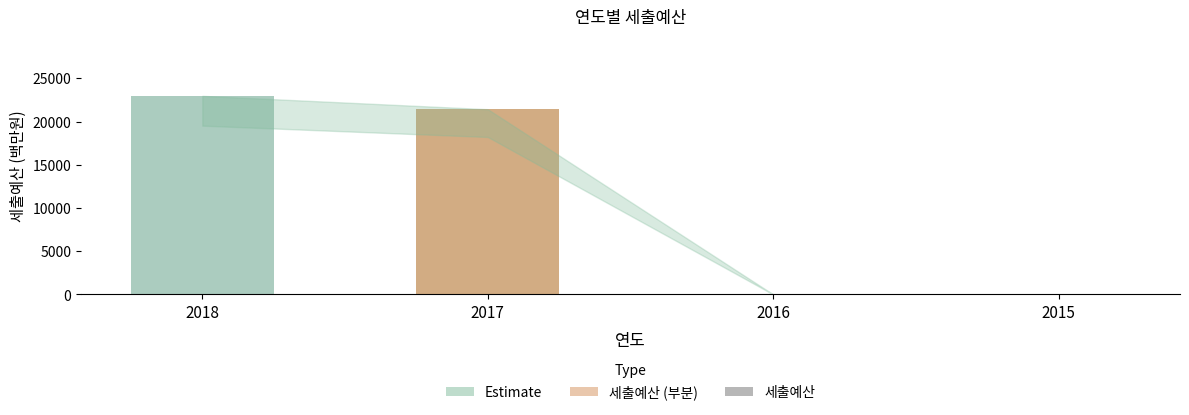

Count the number of categories in the chart.

4